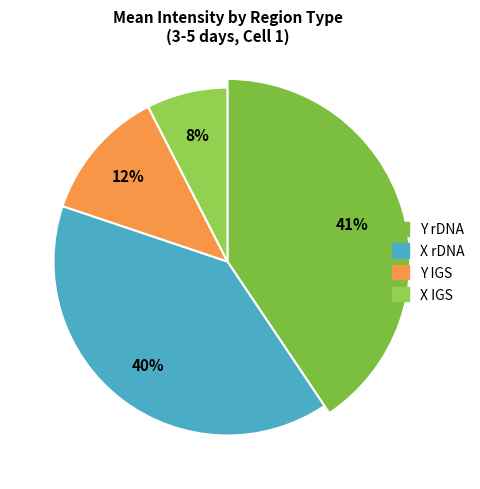

To the nearest percent, what is the combined percentage of Y IGS and X IGS?

20%